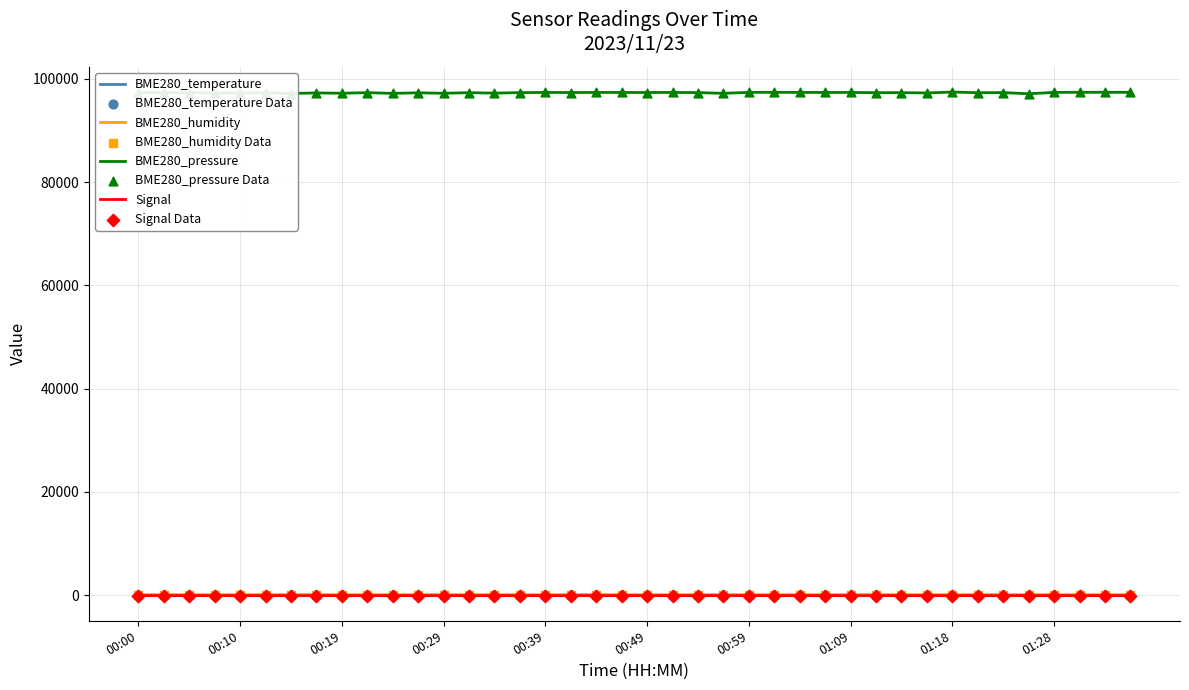

At how many categories does at least one series exceed 84834?

40